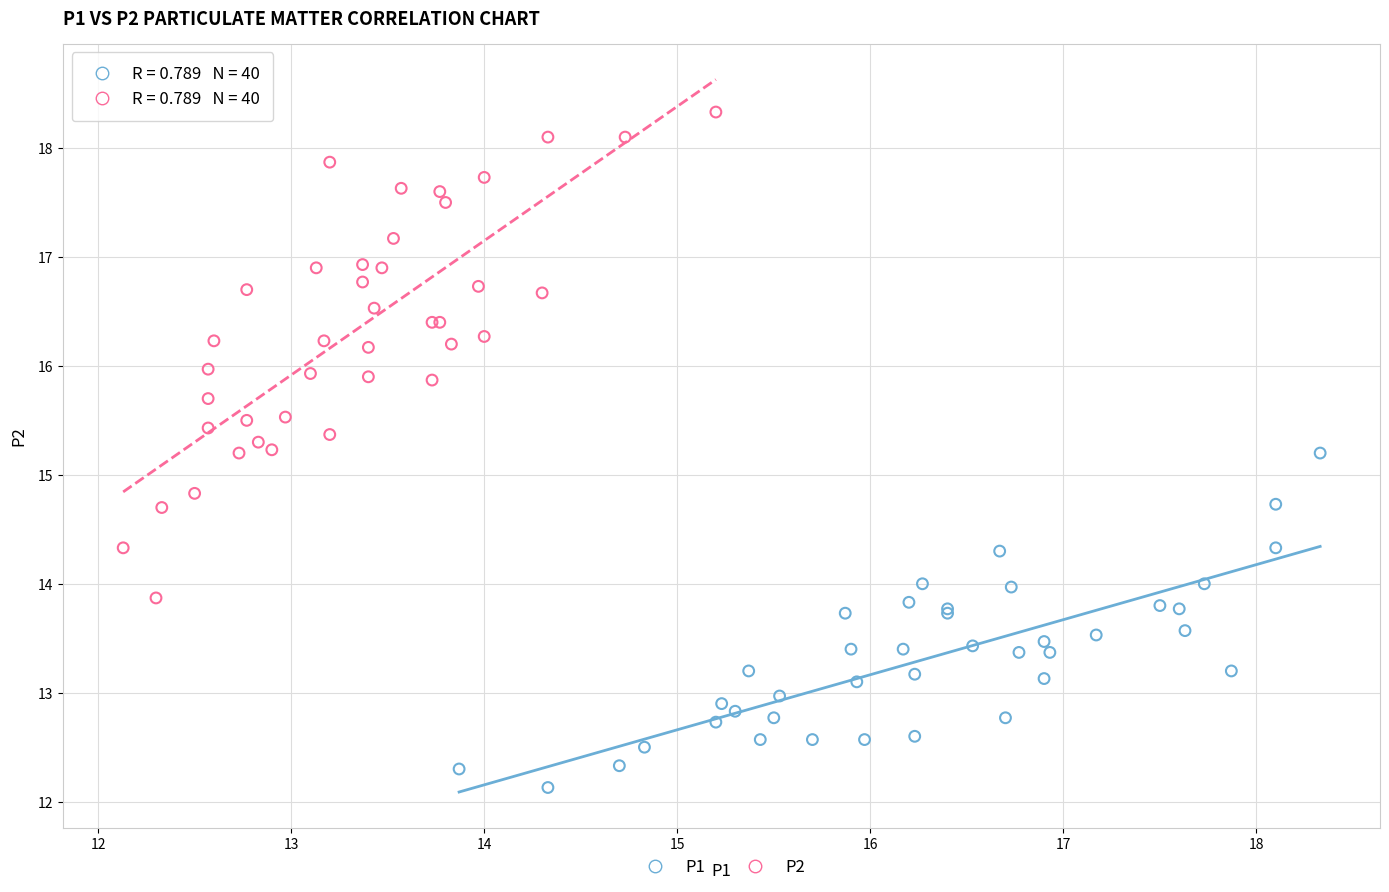

Which series has the widest spread of Y values?

P2